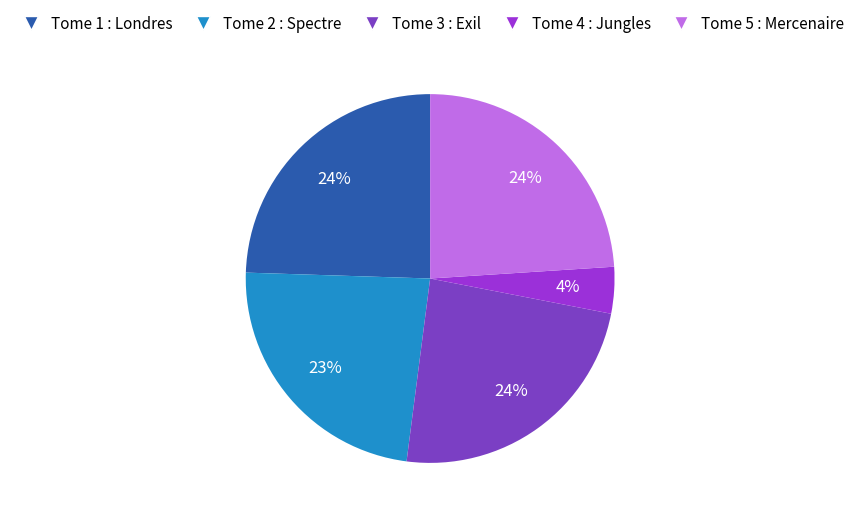

The Tome 3 : Exil slice represents 18% of the pie. True or false?

False